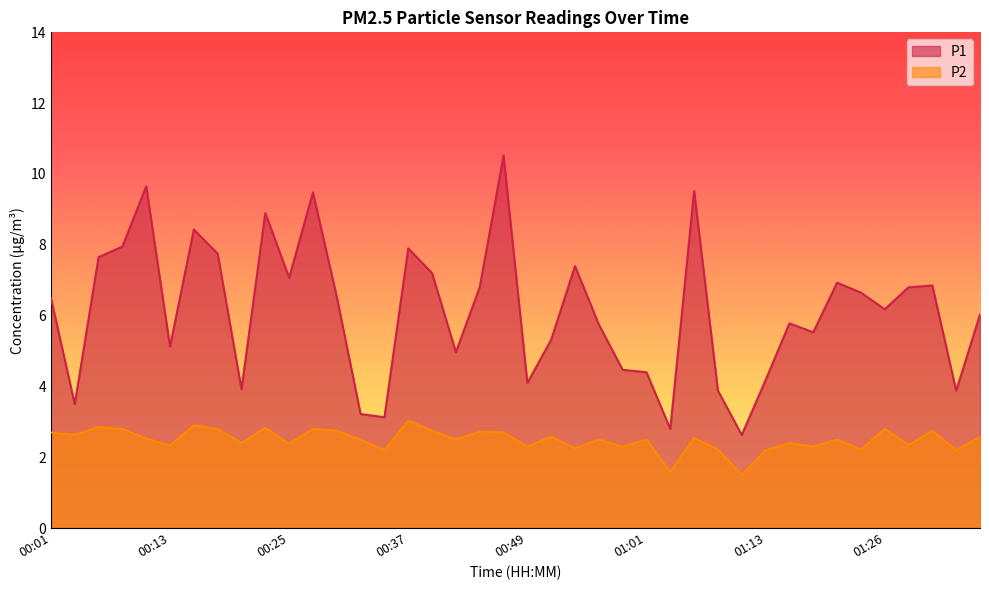

What is the label of the 38th point from the right?

00:05